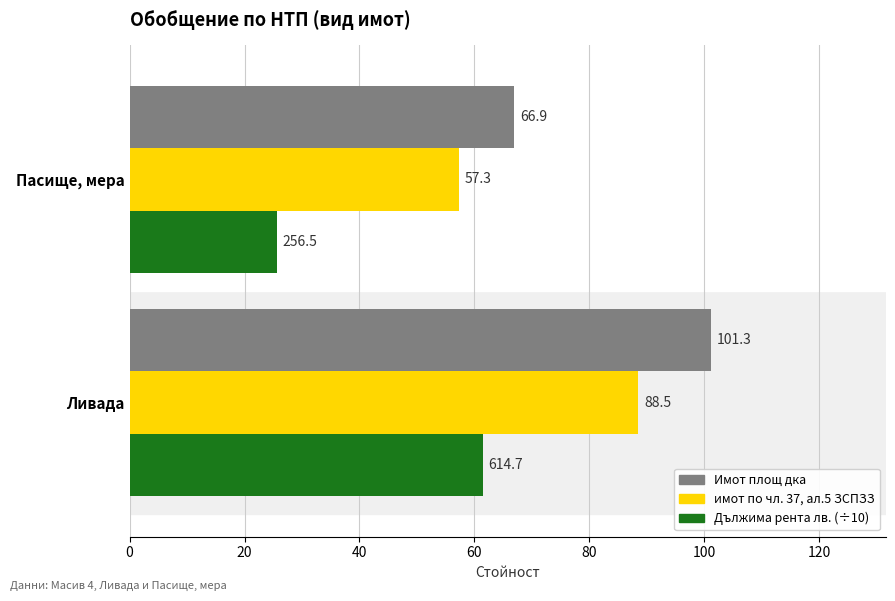

Which series has the largest total across all categories?

Имот площ дка